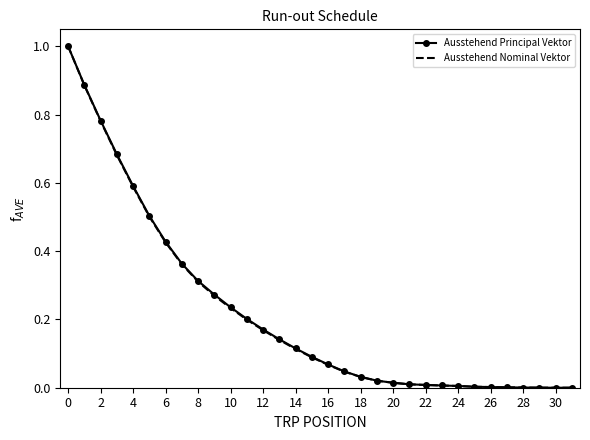

Which series has the largest range (max minus min)?

Ausstehend Nominal Vektor